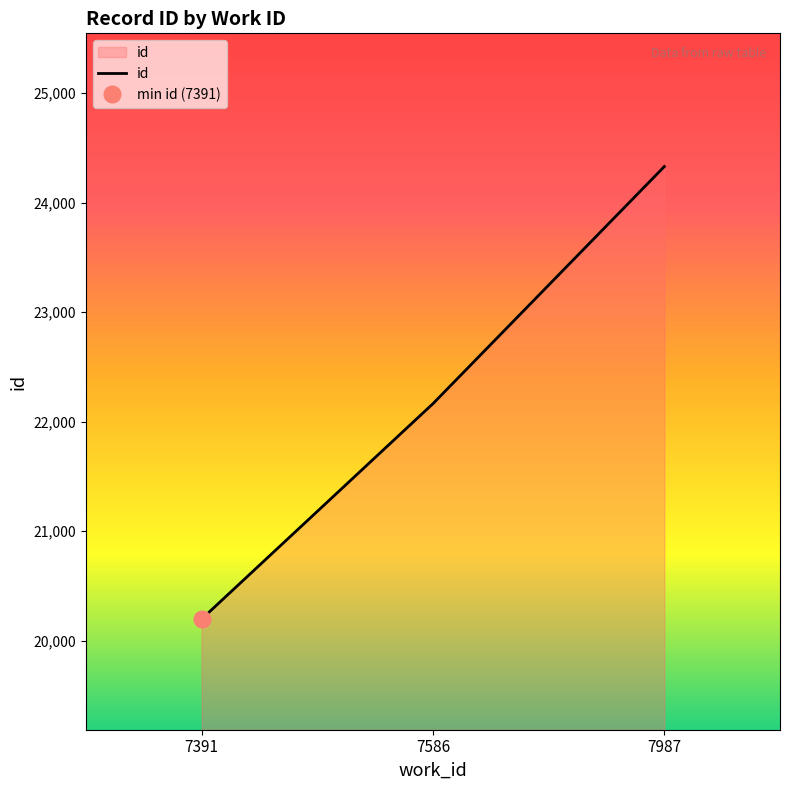

Rank the categories by value from highest to lowest.

7987, 7586, 7391